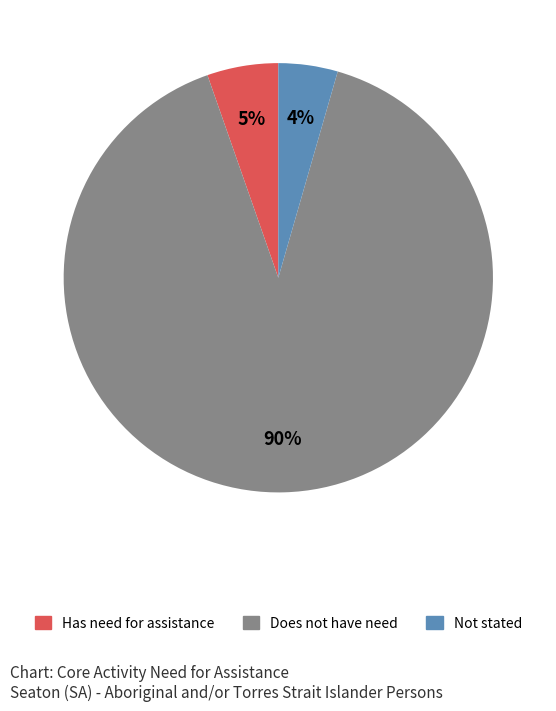

Is there any slice that represents more than half of the pie?

Yes